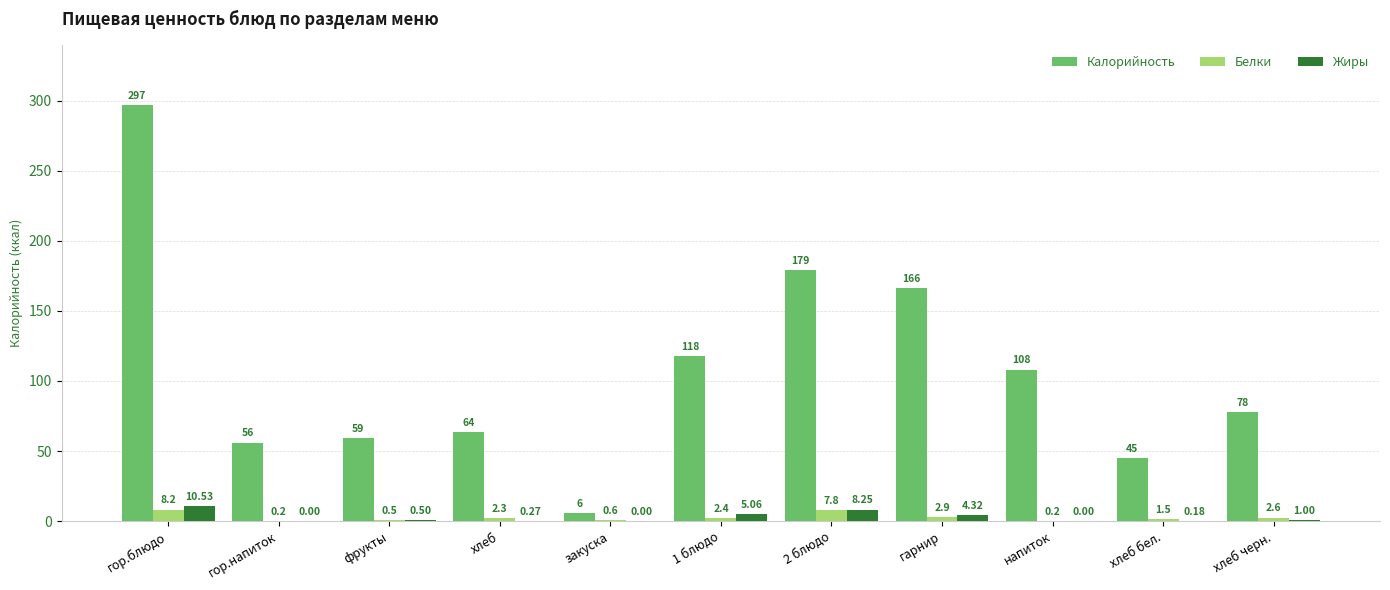

At which category is the sum across all series the highest?

гор.блюдо